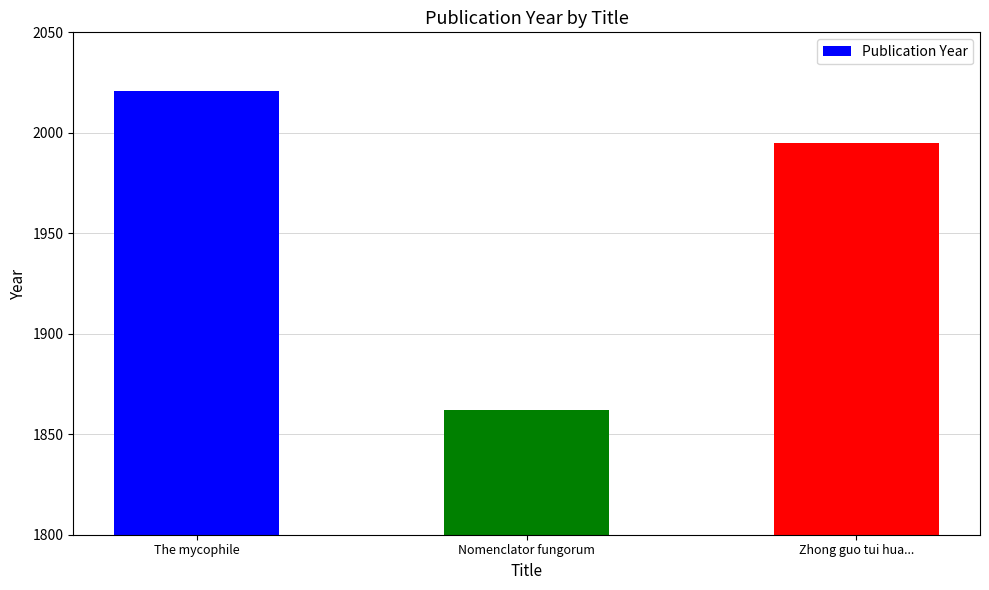

How many categories are shown in the chart?

3